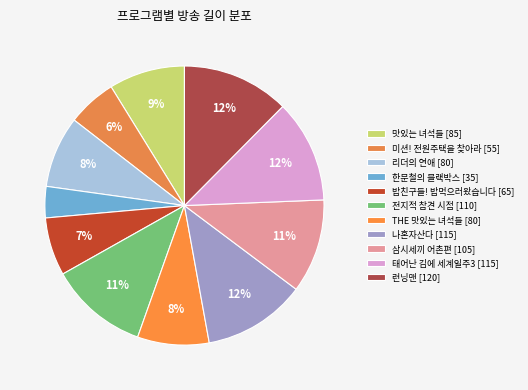

How many segments does this pie chart have?

11